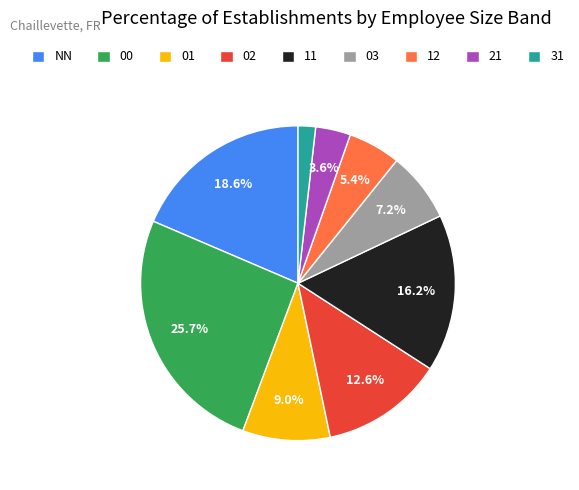

To the nearest percent, what is the average slice percentage?

11%